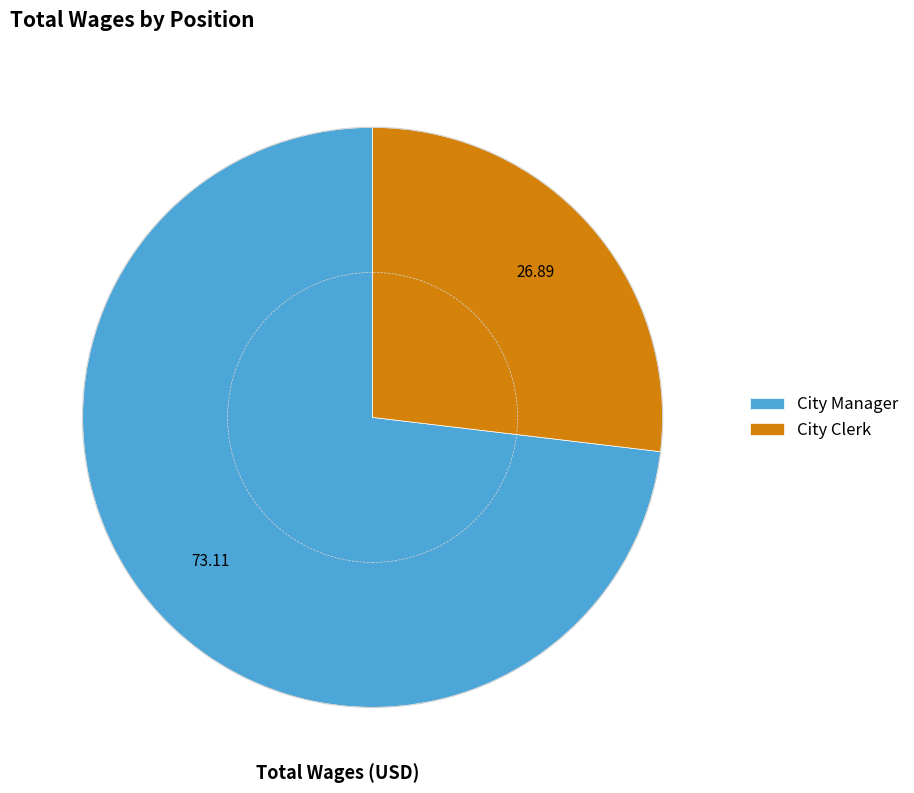

What is the majority slice?

City Manager